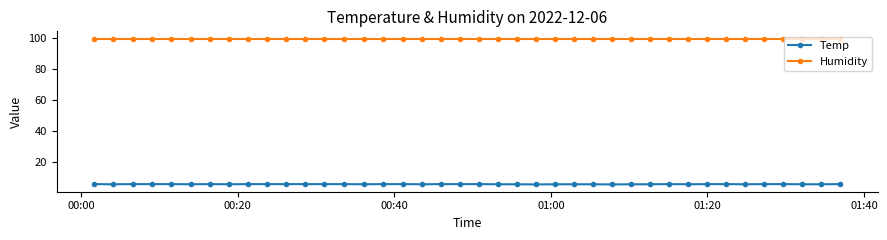

True or false: Humidity and Temp cross at least once.

False